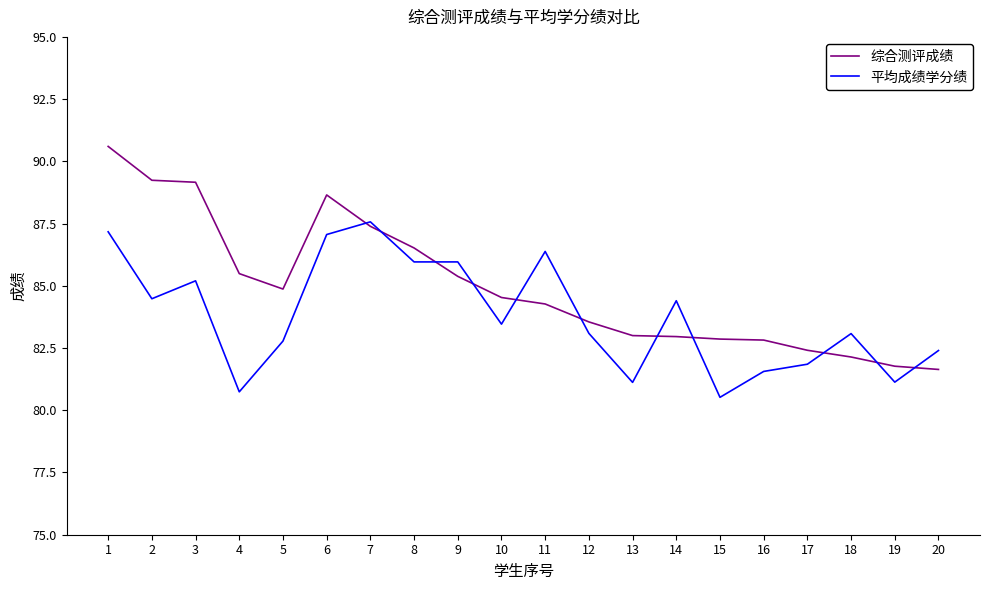

Is the value of 平均成绩学分绩 at 8 greater than the value of 综合测评成绩 at 20?

Yes